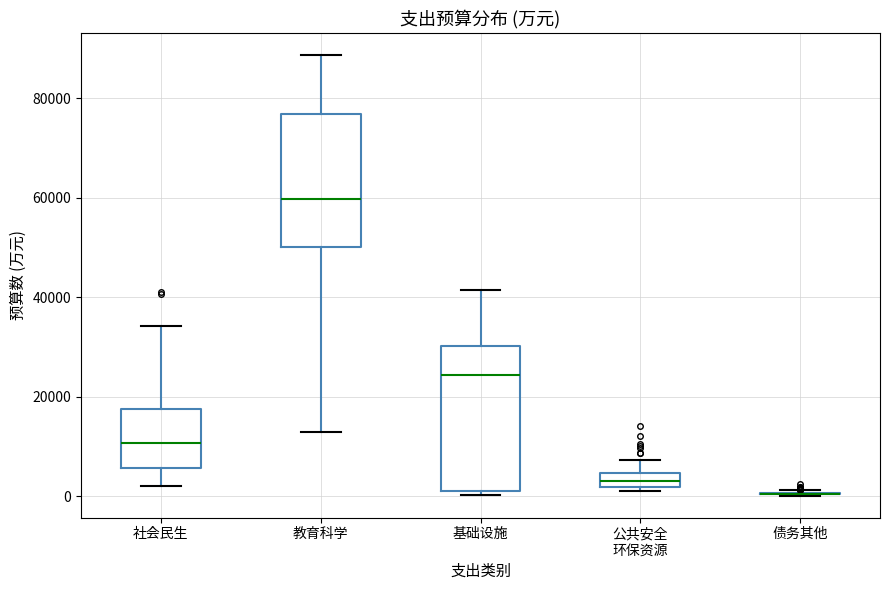

Where is the upper edge of the box for 公共安全 环保资源 on the y-axis? The values are not printed on the chart, so give them approximately, as read against the axis.

4000